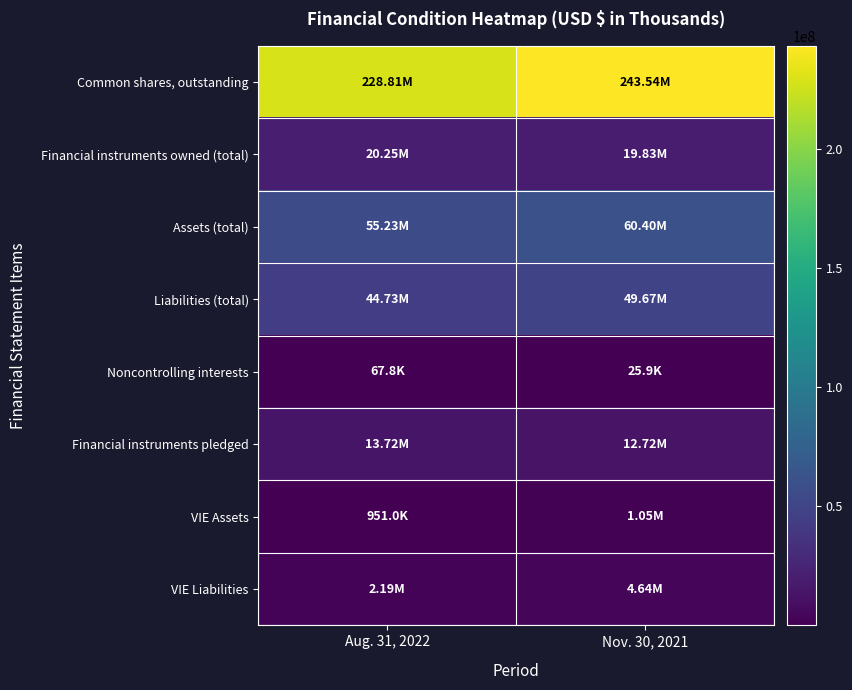

Which label corresponds to the largest value in the chart?

Nov. 30, 2021